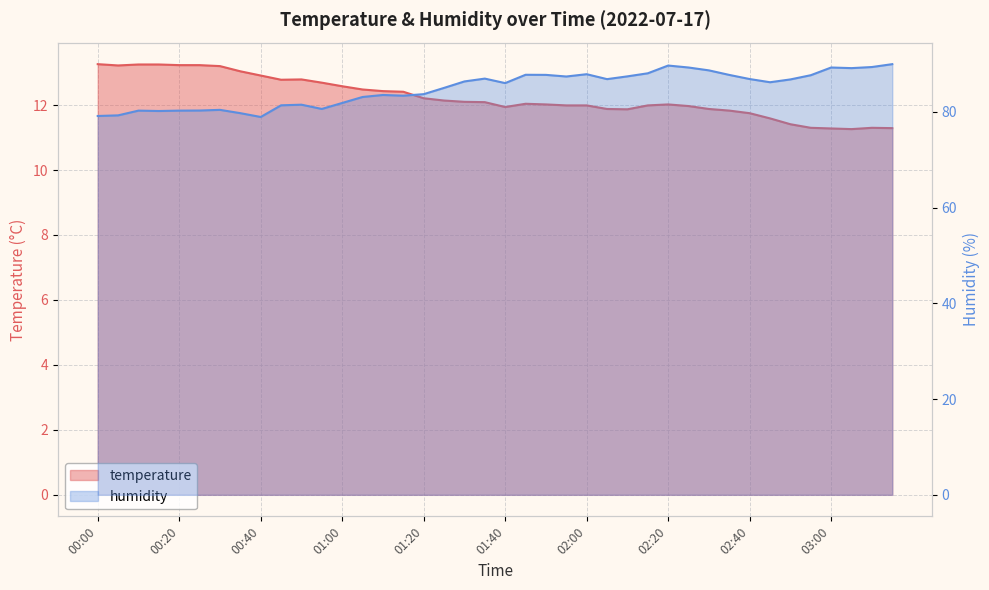

Reading left to right, what are all the values shown in this chart?

temperature: 00:00=13.3	00:05=13.2	00:10=13.2	00:15=13.2	00:20=13.2	00:25=13.2	00:30=13.2	00:35=13.0	00:40=12.9	00:45=12.8	00:50=12.8	00:55=12.7	01:00=12.6	01:05=12.5	01:10=12.4	01:15=12.4	01:20=12.2	01:25=12.1	01:30=12.1	01:35=12.1	01:40=11.9	01:45=12.0	01:50=12.0	01:55=12.0	02:00=12.0	02:05=11.9	02:10=11.9	02:15=12.0	02:20=12.0	02:25=12.0	02:30=11.9	02:35=11.8	02:40=11.8	02:45=11.6	02:50=11.4	02:55=11.3	03:00=11.3	03:05=11.3	03:10=11.3	03:15=11.3
humidity: 00:00=79.2	00:05=79.3	00:10=80.3	00:15=80.2	00:20=80.3	00:25=80.3	00:30=80.4	00:35=79.8	00:40=79.0	00:45=81.4	00:50=81.5	00:55=80.6	01:00=81.9	01:05=83.1	01:10=83.5	01:15=83.4	01:20=83.7	01:25=85.0	01:30=86.4	01:35=87.0	01:40=86.0	01:45=87.8	01:50=87.8	01:55=87.4	02:00=87.9	02:05=86.9	02:10=87.4	02:15=88.1	02:20=89.7	02:25=89.3	02:30=88.7	02:35=87.7	02:40=86.9	02:45=86.2	02:50=86.8	02:55=87.7	03:00=89.3	03:05=89.2	03:10=89.4	03:15=90.0